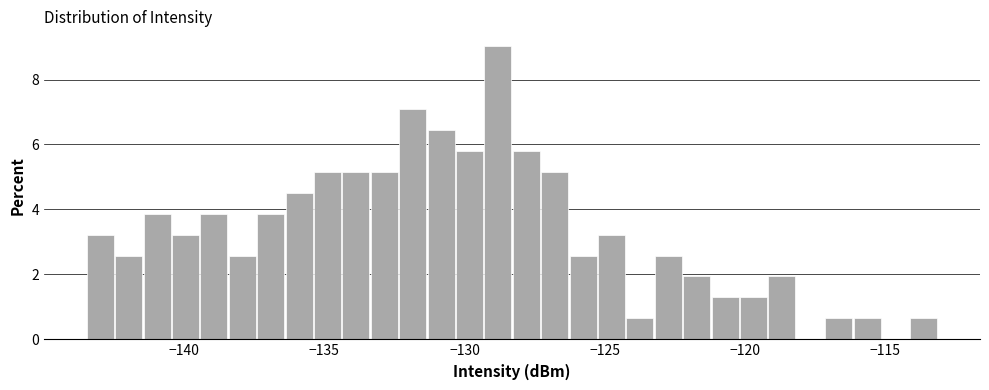

Around what value on the x-axis is the tallest bar? Give the approximate position of its centre, as read against the axis.

-129.0